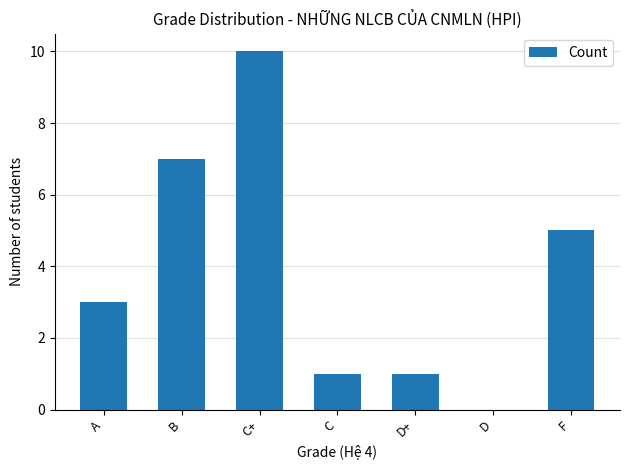

What is the sum of all values?

27